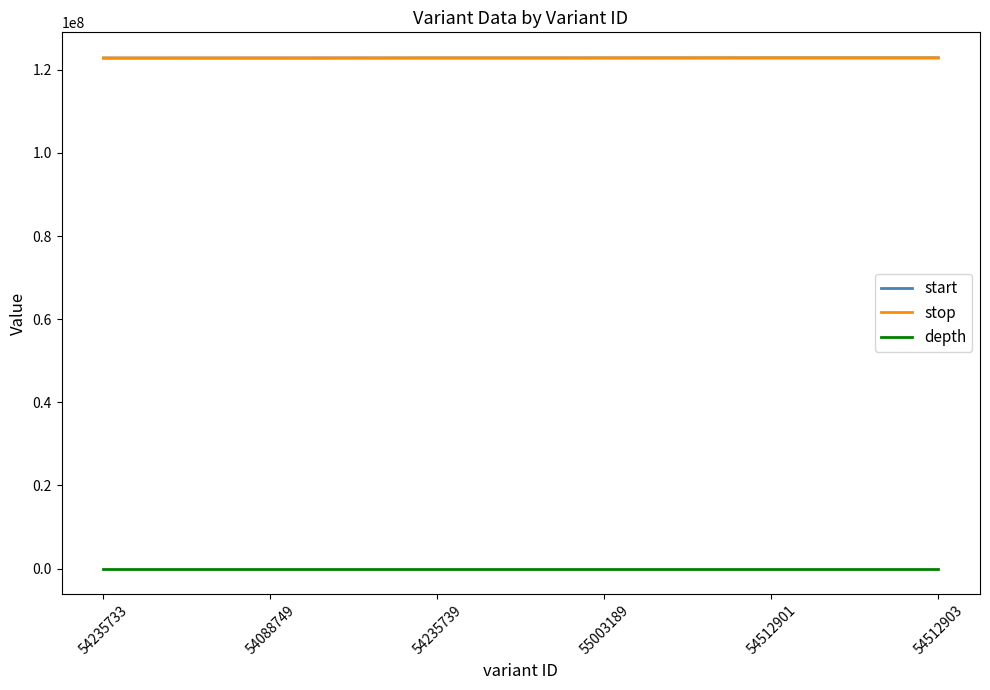

Is the value of stop at 54088749 greater than the value of depth at 54235733?

Yes